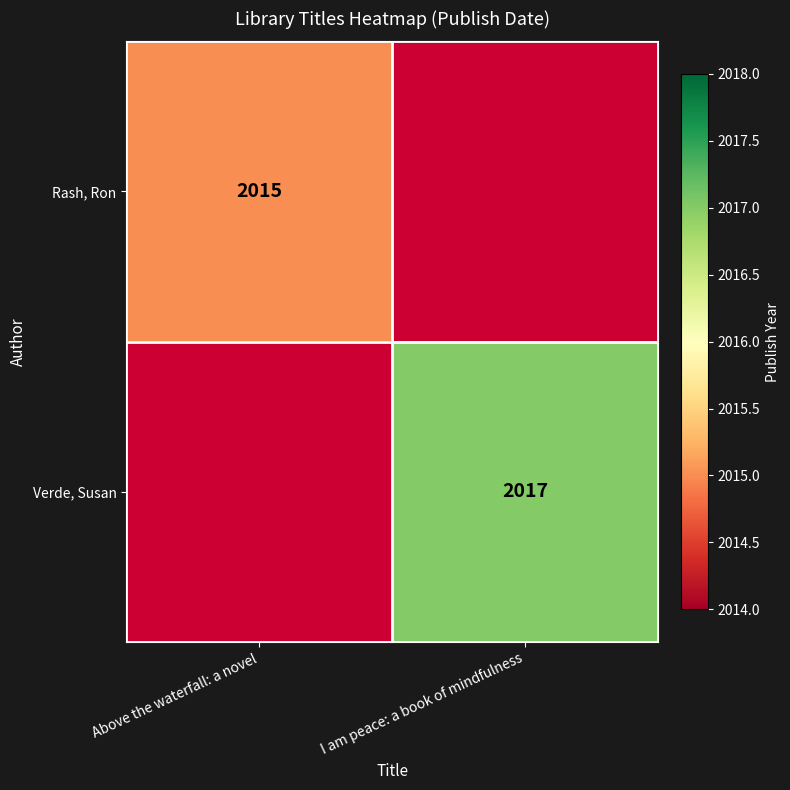

The value of Rash, Ron at Above the waterfall: a novel is 1250. True or false?

False